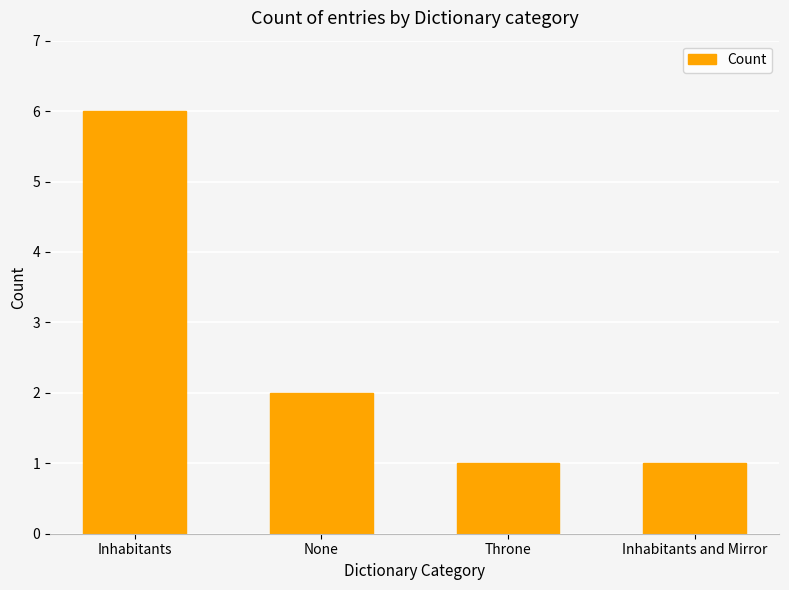

How many values are between 1 and 6?

4